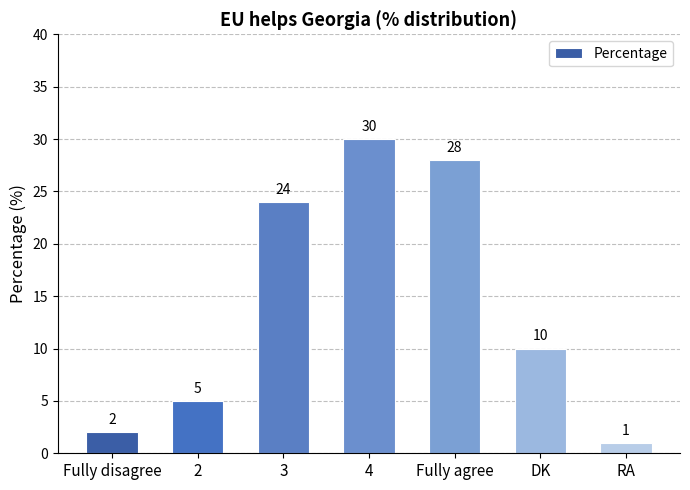

How many categories are shown in the chart?

7